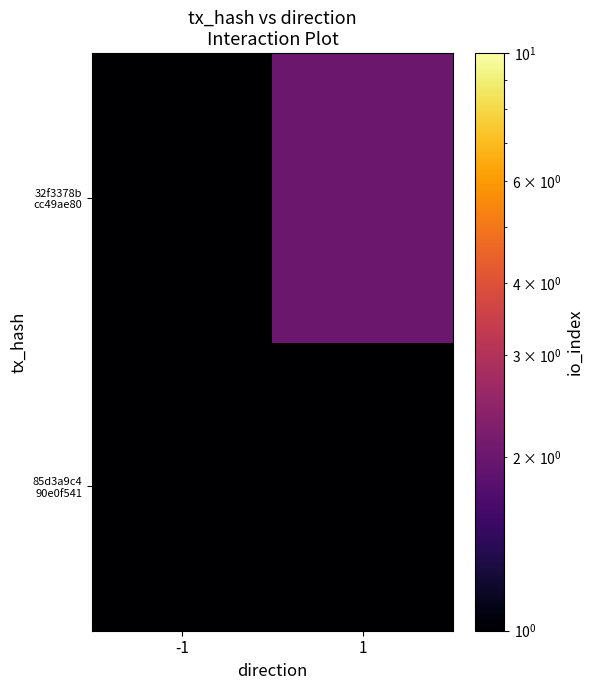

Rank the series at -1 from highest to lowest value.

85d3a9c4 90e0f541, 32f3378b cc49ae80